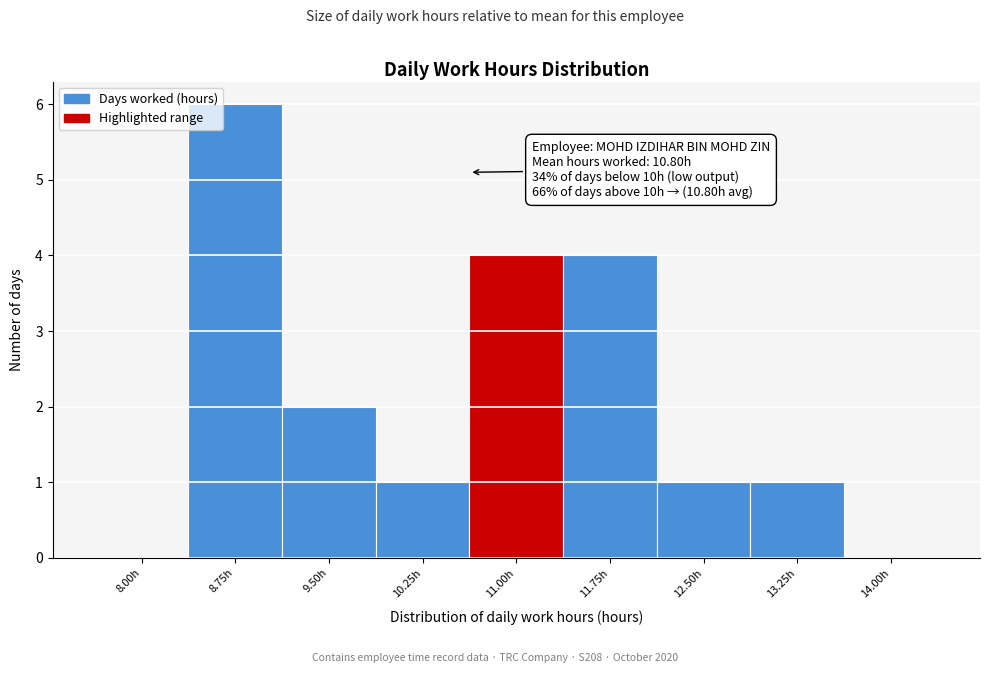

Reading left to right, list all the values displayed in this chart.

8.00h=0	8.75h=6	9.50h=2	10.25h=1	11.00h=4	11.75h=4	12.50h=1	13.25h=1	14.00h=0